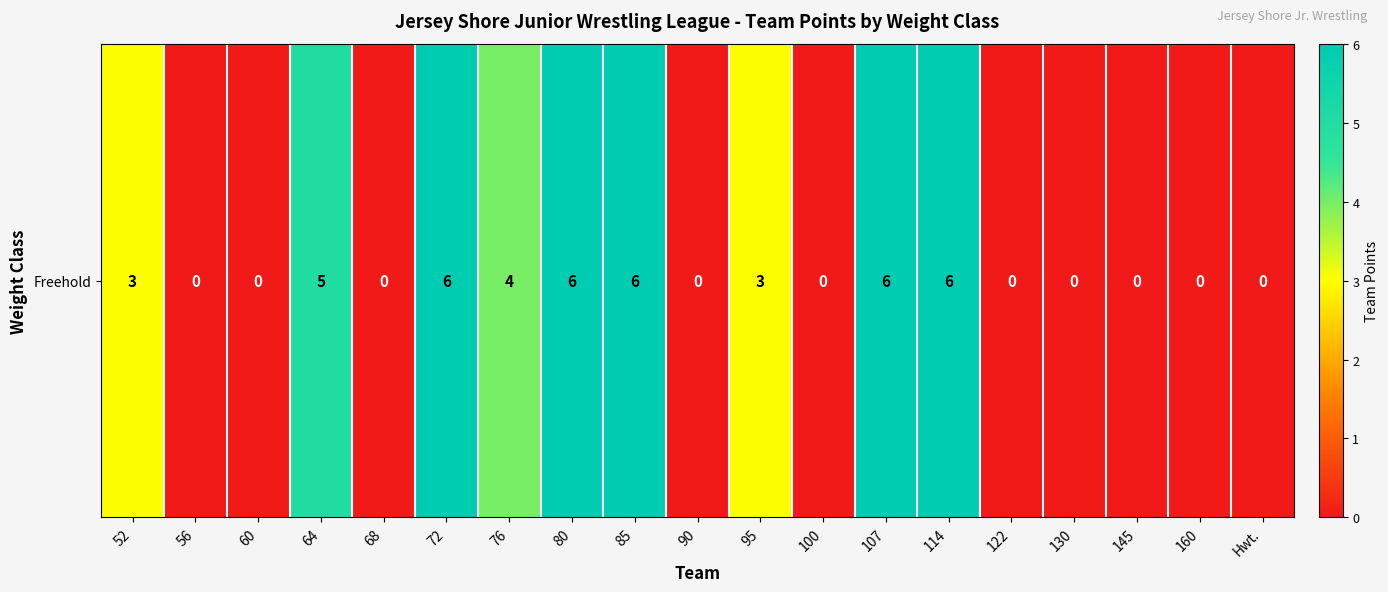

List the labels in order of value, largest first.

72, 80, 85, 107, 114, 64, 76, 52, 95, 56, 60, 68, 90, 100, 122, 130, 145, 160, Hwt.